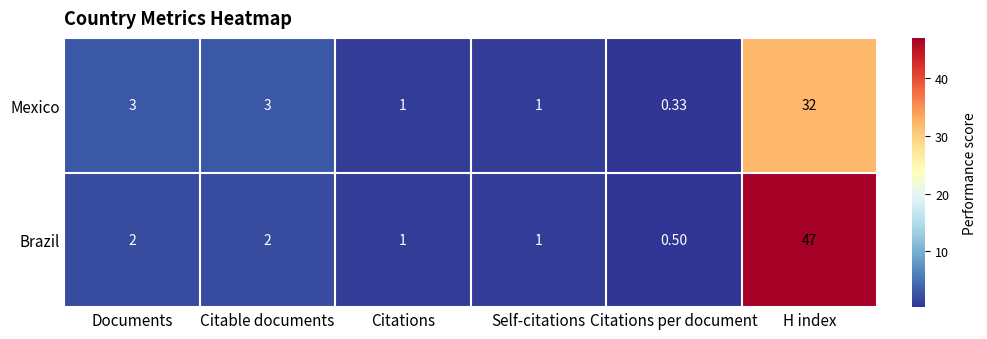

At Citable documents, list the series in order from smallest to largest.

Brazil, Mexico